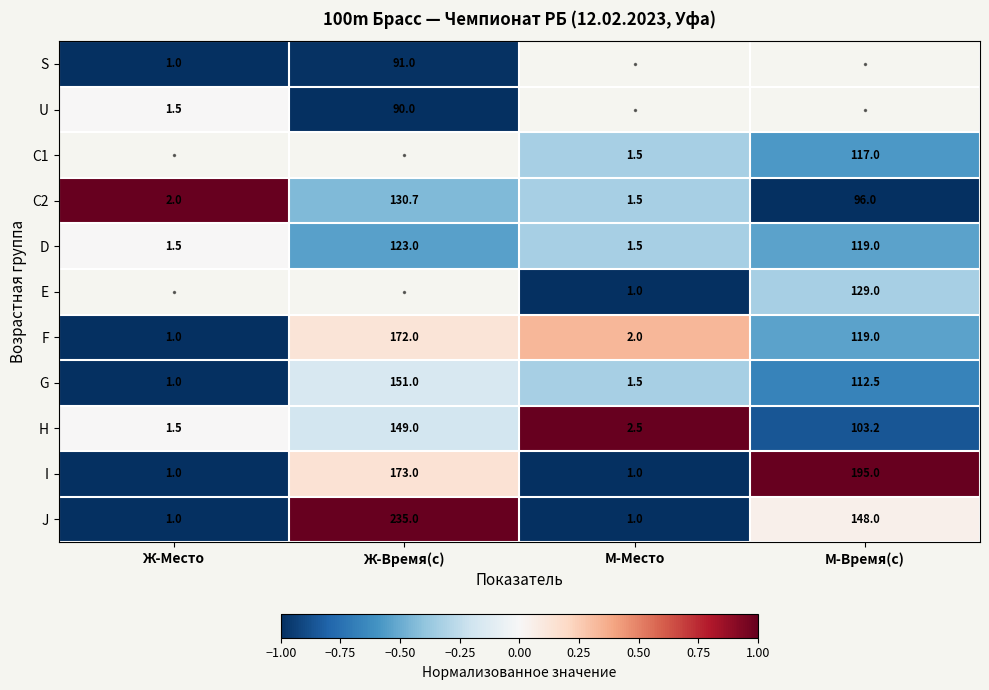

True or false: C1 has a value of 1.0 at М-Место.

False